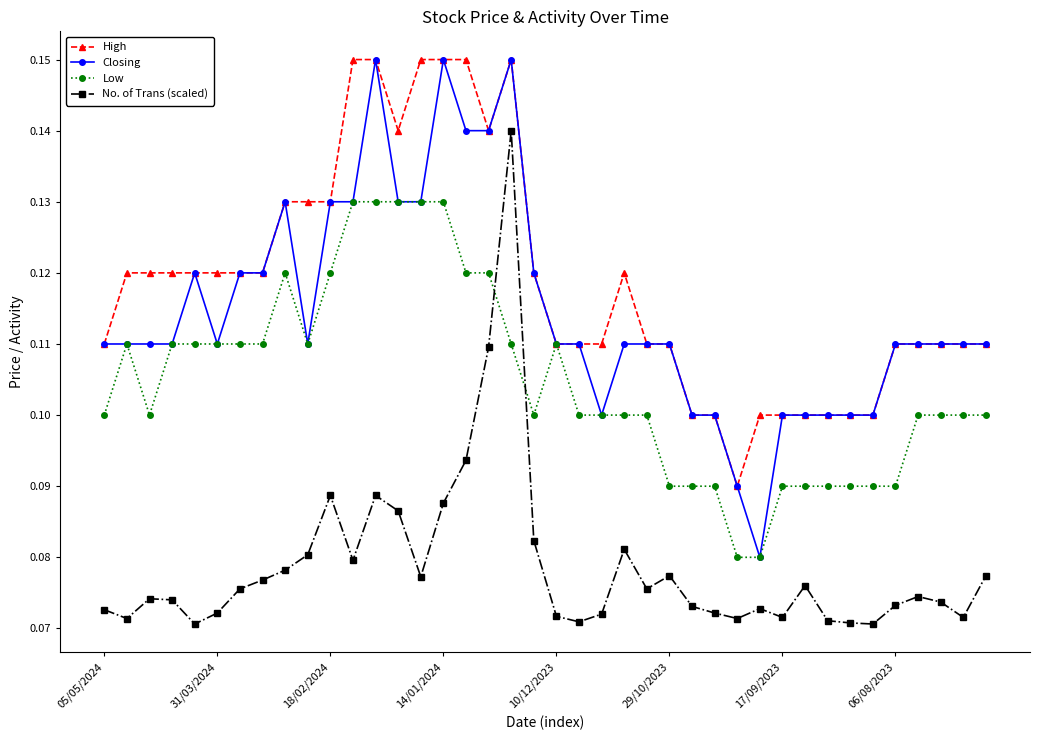

At how many categories does at least one series exceed 0?

40